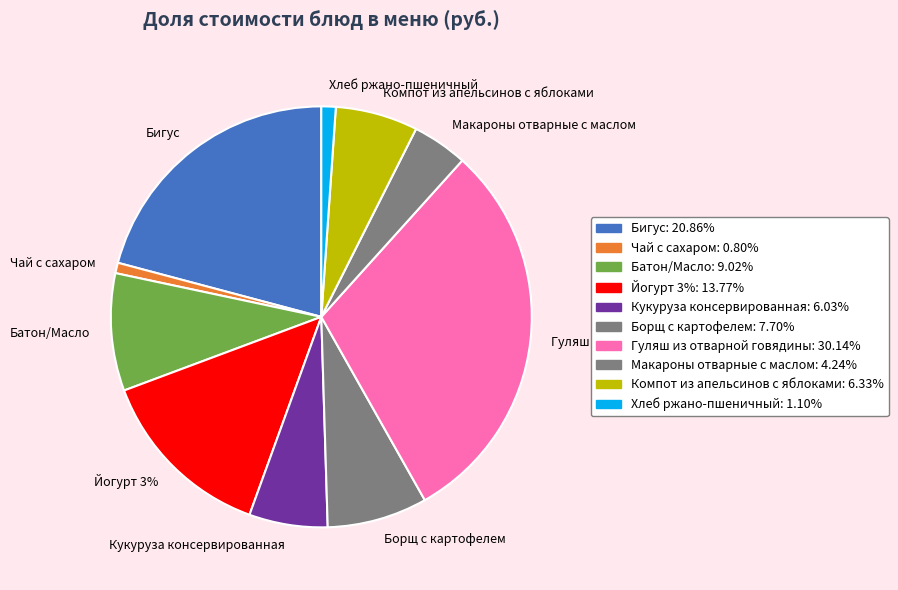

What is the largest slice in the pie chart?

Гуляш из отварной говядины